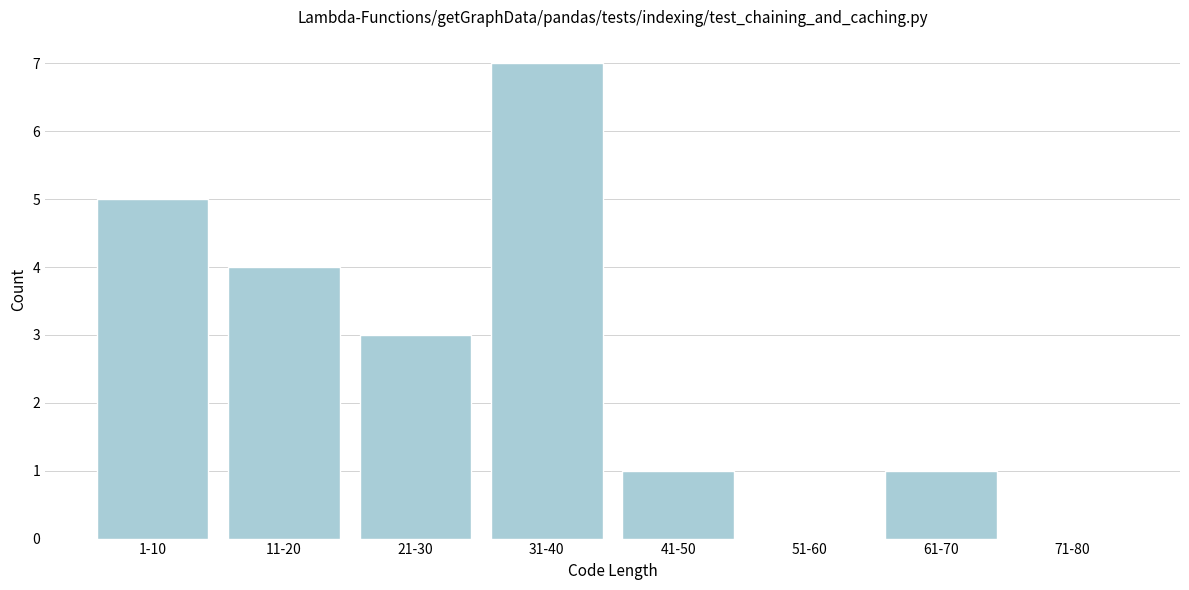

Reading left to right, transcribe all the data shown in this chart.

1-10=5	11-20=4	21-30=3	31-40=7	41-50=1	51-60=0	61-70=1	71-80=0